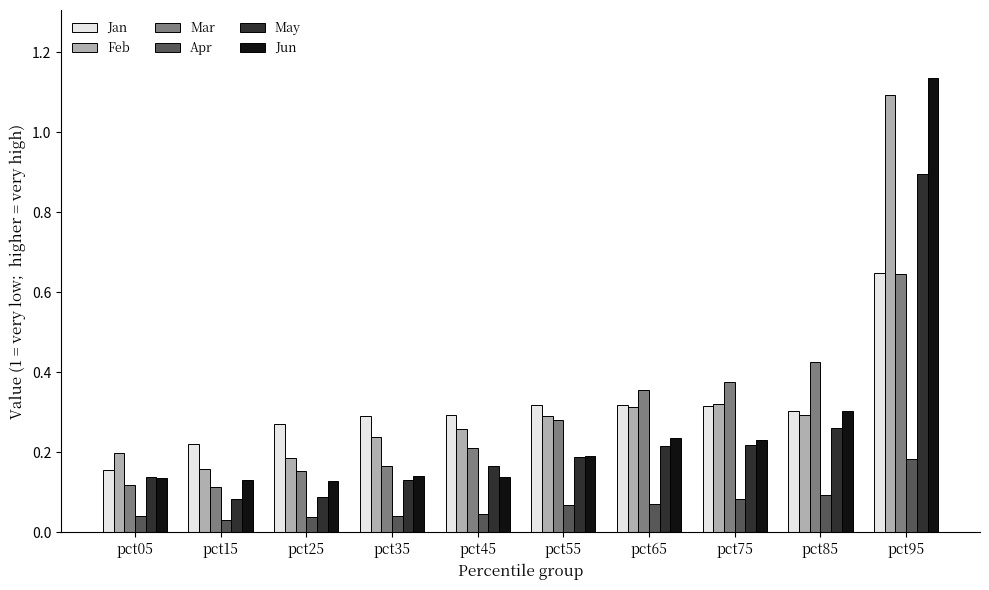

Which series has the widest spread of values?

Jun